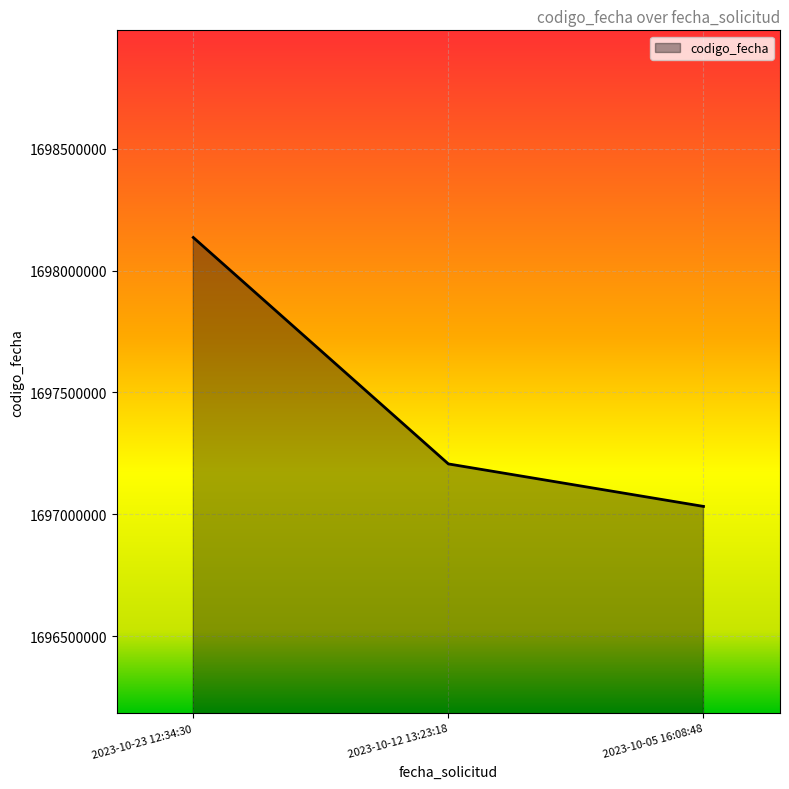

True or false: the data shows 1698135341 at 2023-10-23 12:34:30.

True